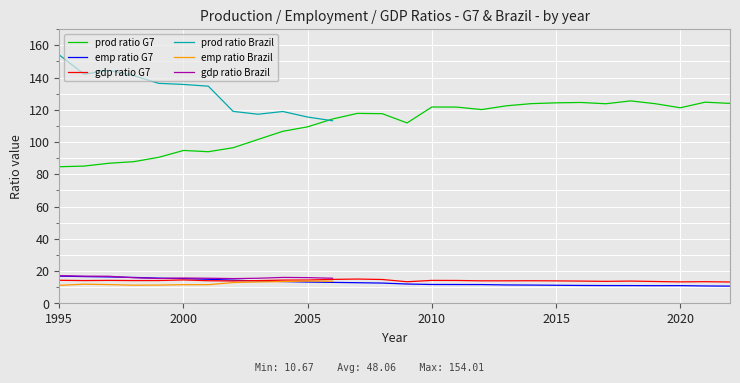

True or false: prod ratio G7 has a value of 124.0 at 27.

True